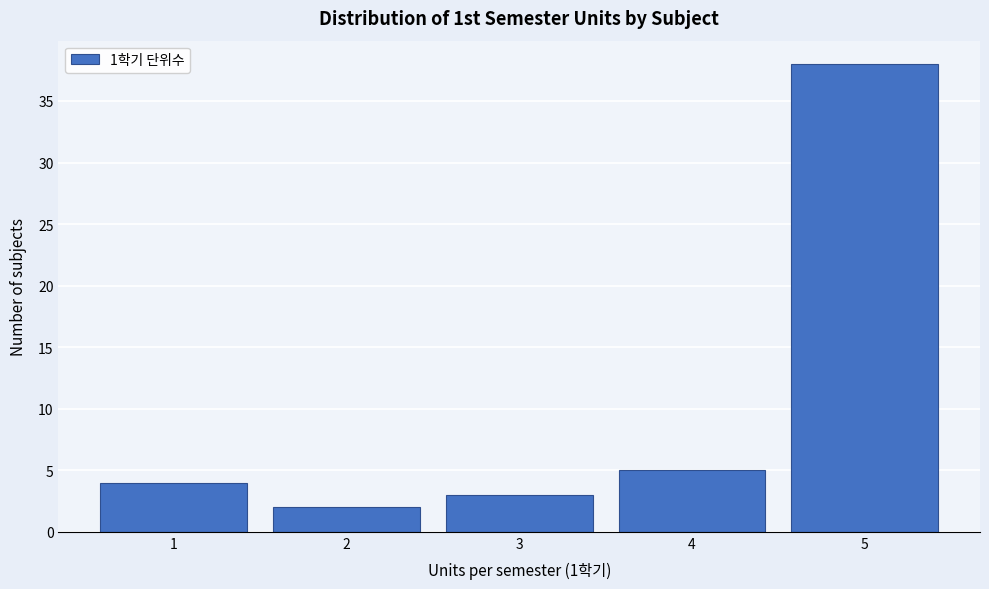

Which range on the x-axis has the tallest bar?

4.5 to 5.5